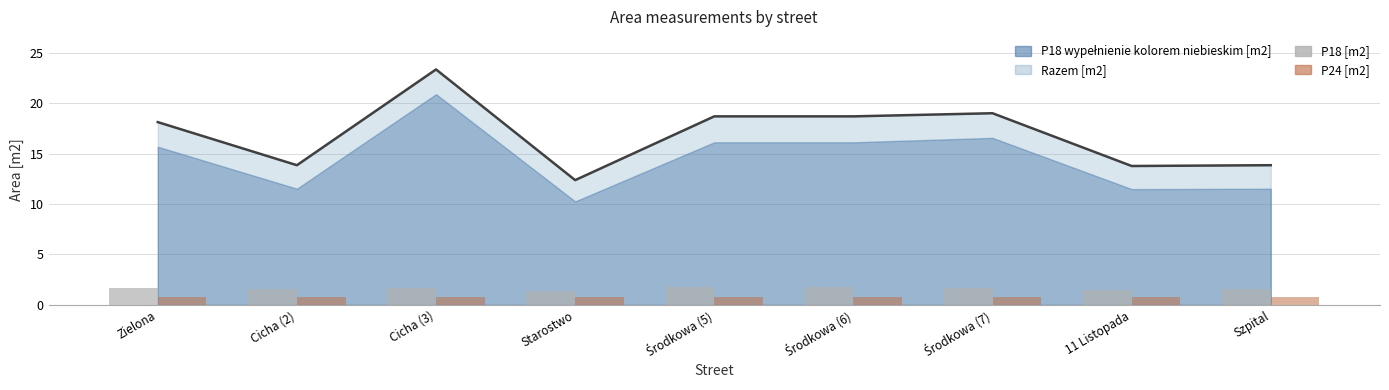

At which label does P24 [m2] reach its minimum?

Zielona